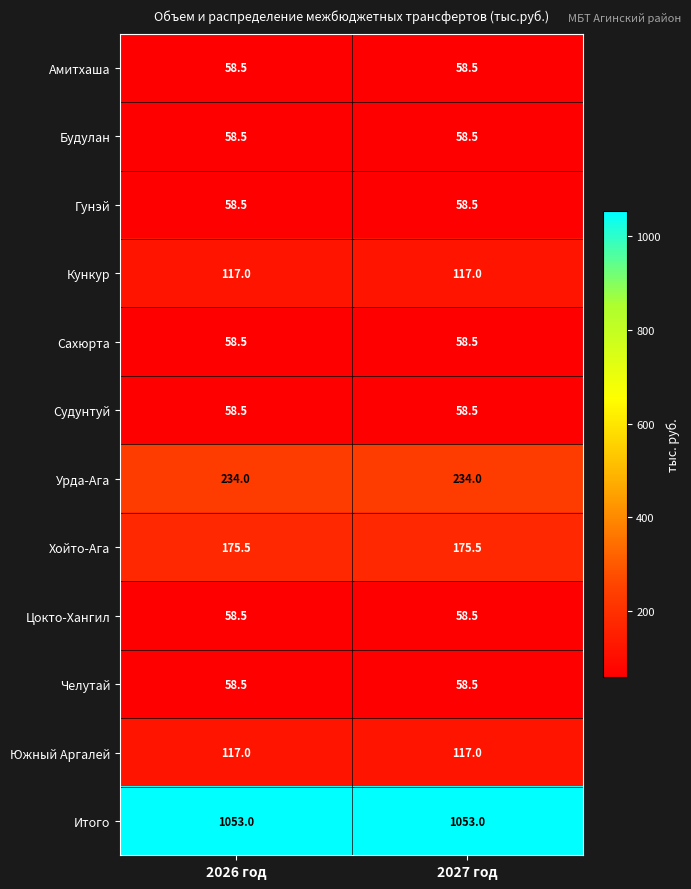

Reading left to right, list all the values displayed in this chart.

Амитхаша: 58.5	58.5
Будулан: 58.5	58.5
Гунэй: 58.5	58.5
Кункур: 117.0	117.0
Сахюрта: 58.5	58.5
Судунтуй: 58.5	58.5
Урда-Ага: 234.0	234.0
Хойто-Ага: 175.5	175.5
Цокто-Хангил: 58.5	58.5
Челутай: 58.5	58.5
Южный Аргалей: 117.0	117.0
Итого: 1053.0	1053.0